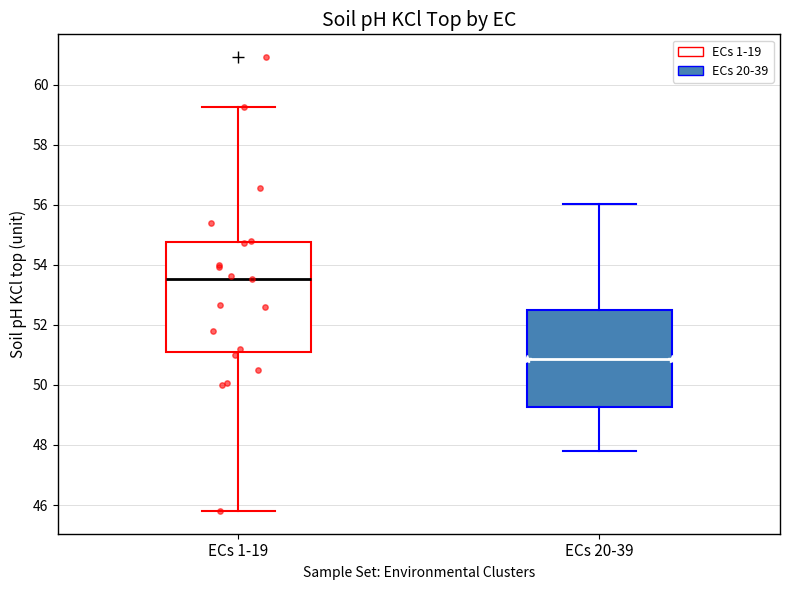

Where is the upper edge of the box for ECs 1-19 on the y-axis? The values are not printed on the chart, so give them approximately, as read against the axis.

54.8